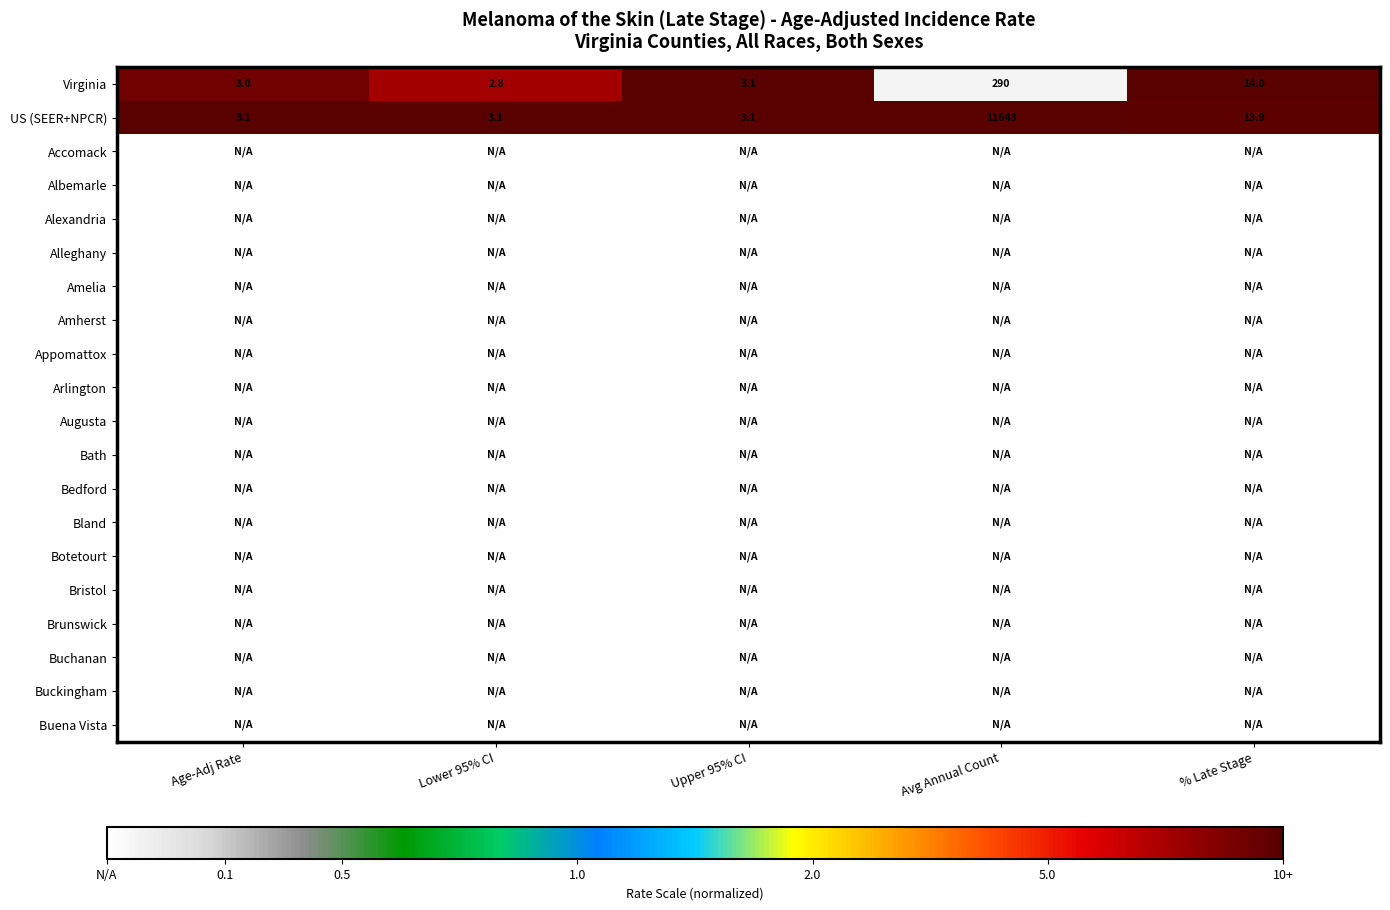

True or false: US (SEER+NPCR) has a value of 9.0 at % Late Stage.

False